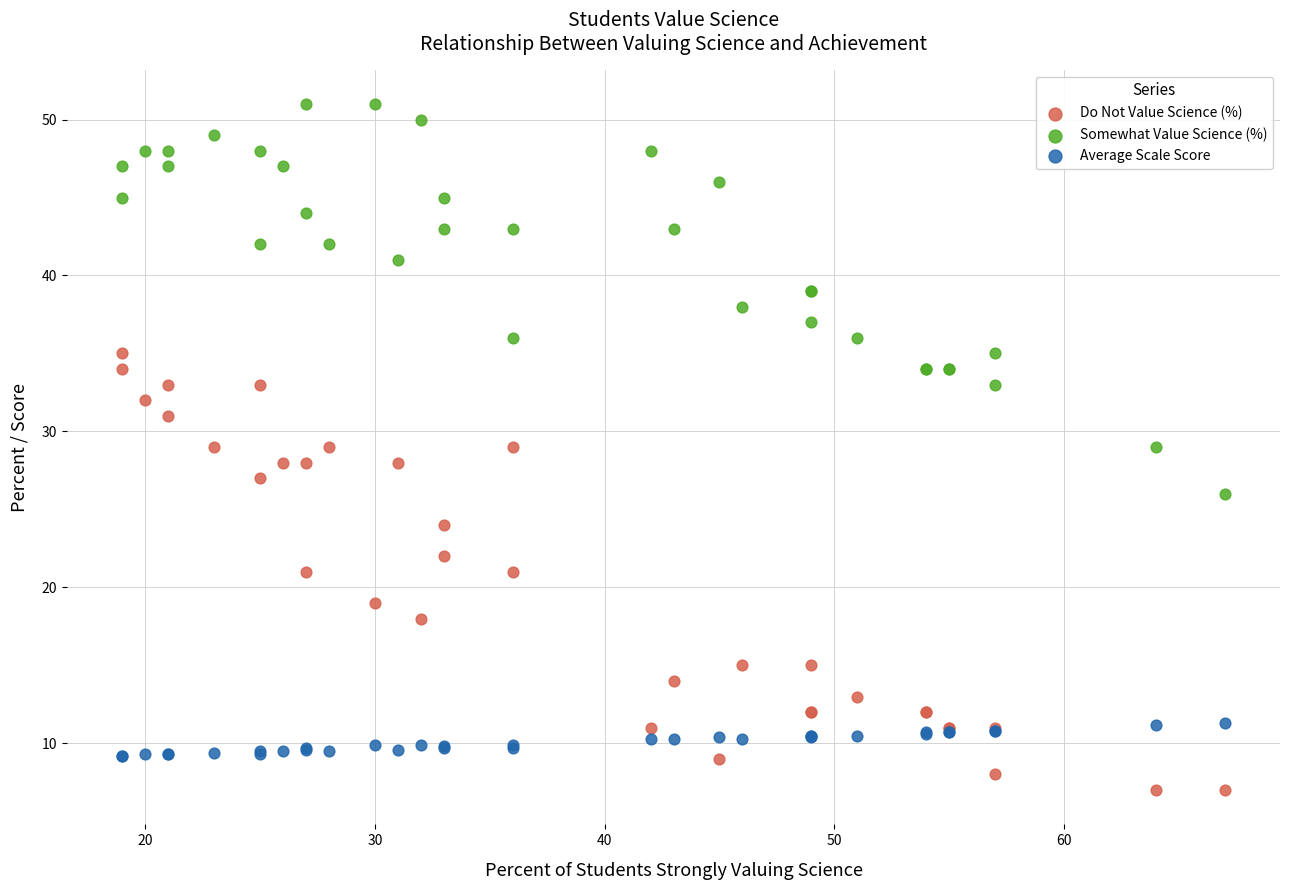

Which series contains the highest Y value?

Somewhat Value Science (%)